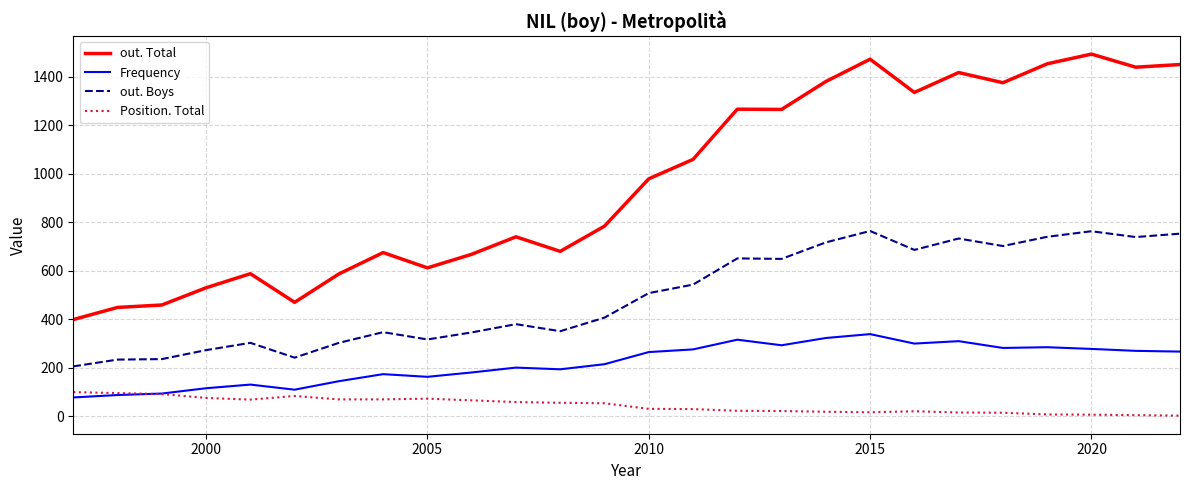

True or false: out. Total and Position. Total intersect in this chart.

False